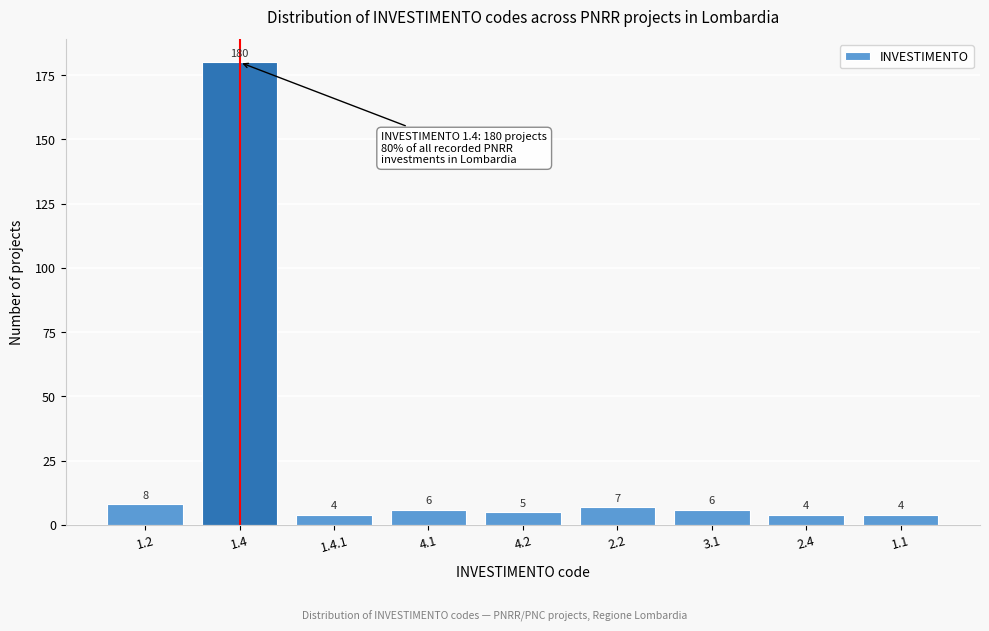

Reading right to left, extract all data points from this chart.

1.1=4	2.4=4	3.1=6	2.2=7	4.2=5	4.1=6	1.4.1=4	1.4=180	1.2=8